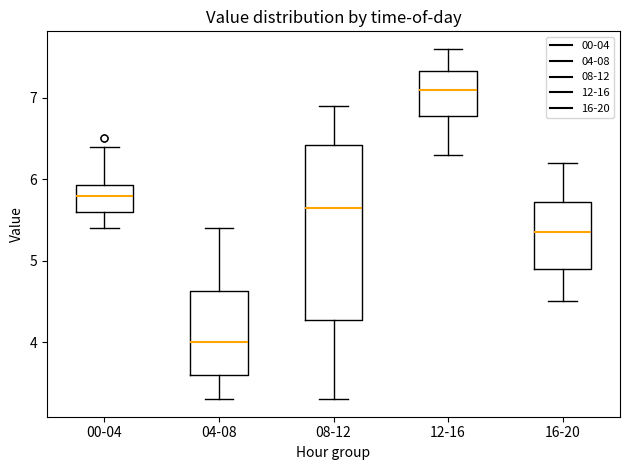

Which box is the tallest, from its lower edge to its upper edge?

08-12